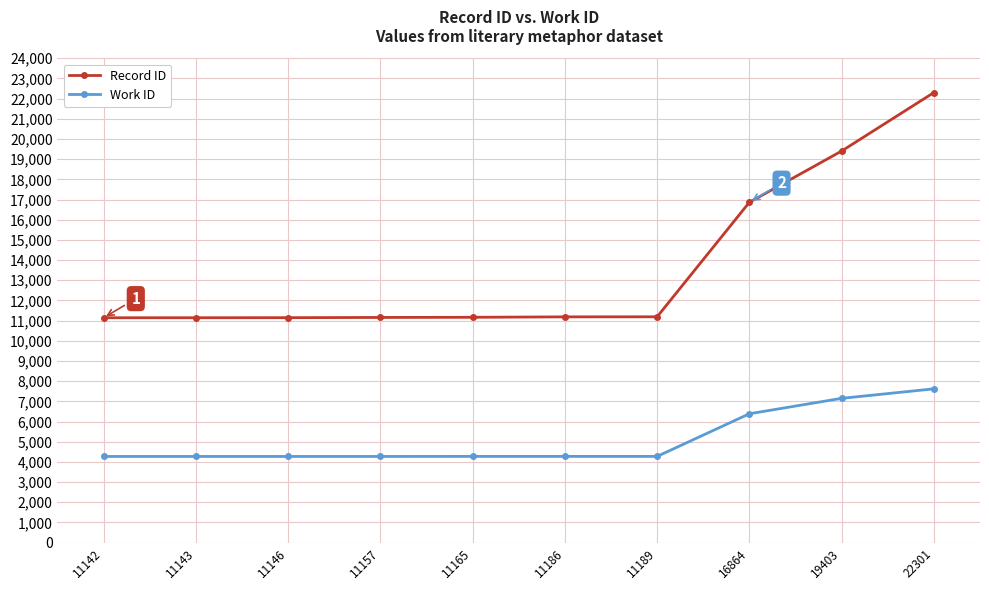

Does the chart have visible grid lines?

Yes